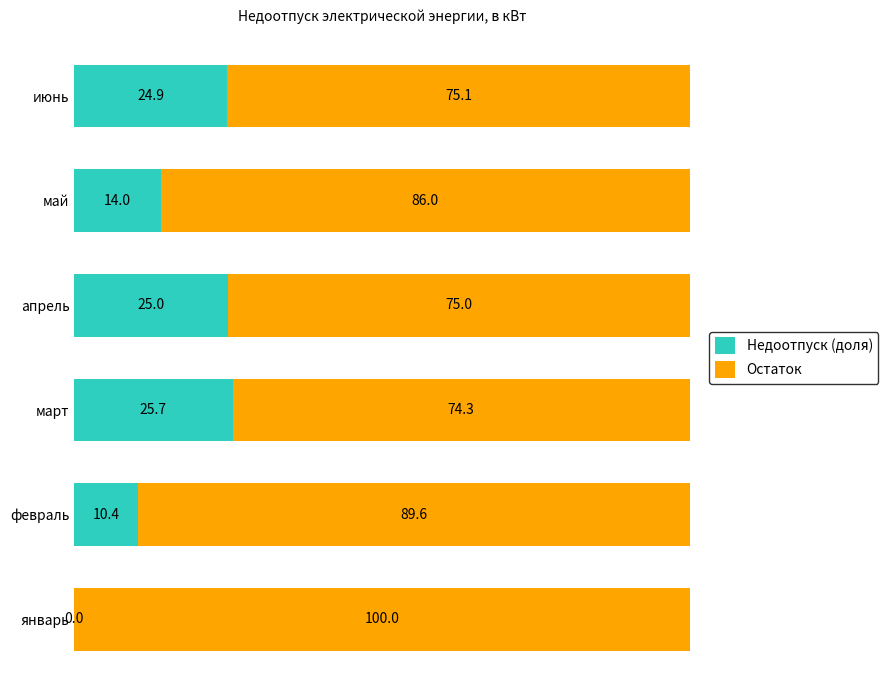

What is the total value across all series at апрель?

100.0